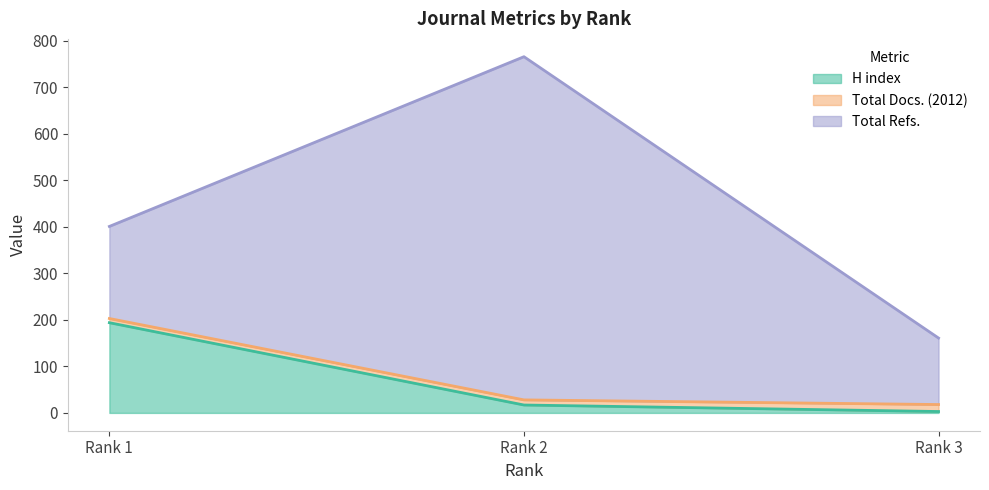

The Total Refs. series shows 287 at Rank 1. True or false?

False